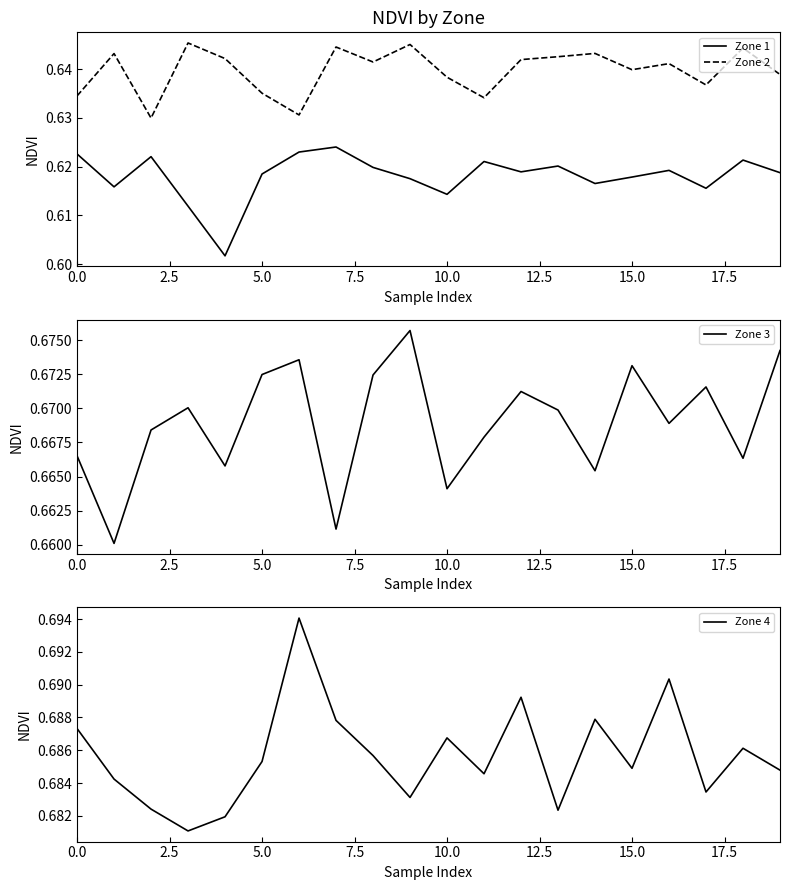

True or false: Zone 2 and Zone 1 intersect in this chart.

False